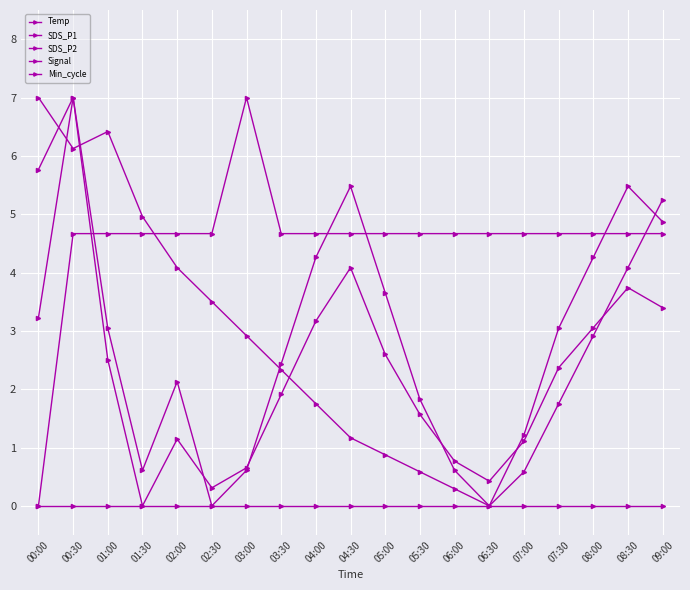

Count the number of categories in the chart.

19